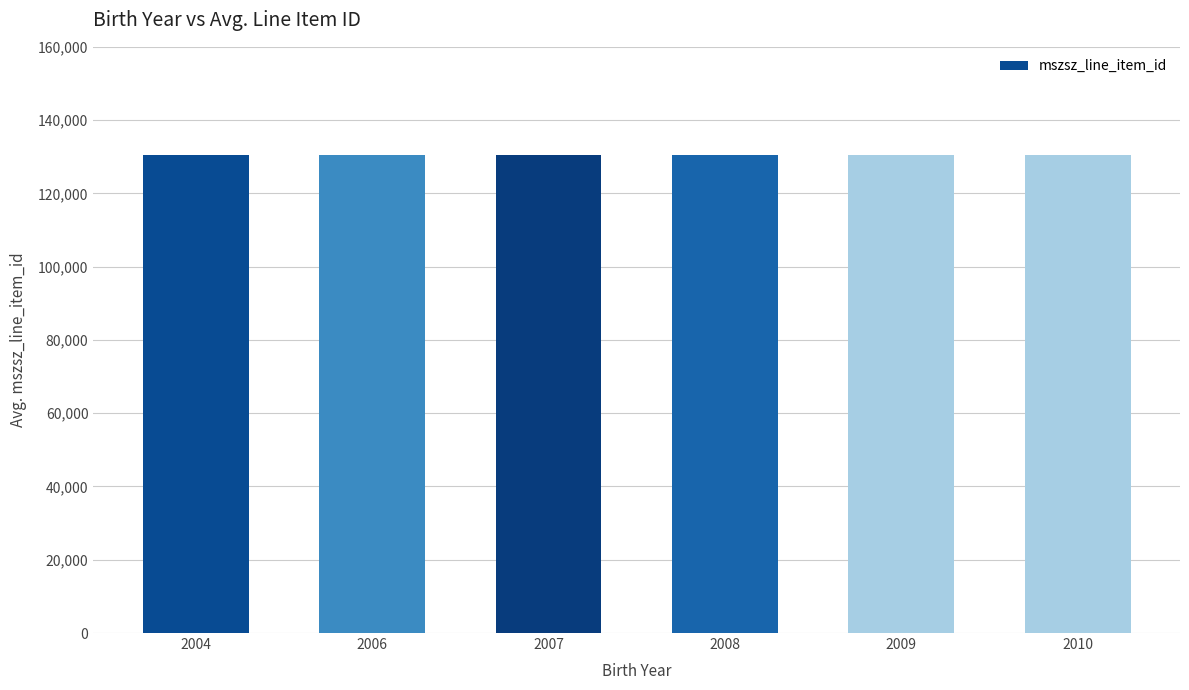

What is the minimum value shown in the chart?

130546.0